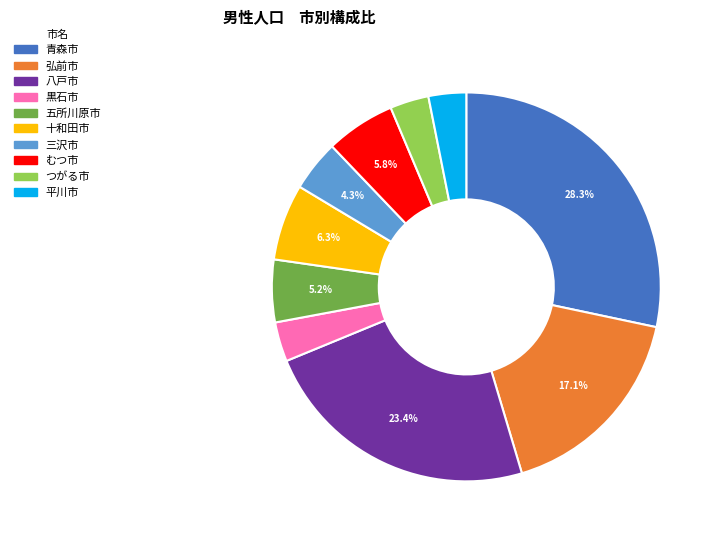

Which category has the biggest portion of the pie?

青森市